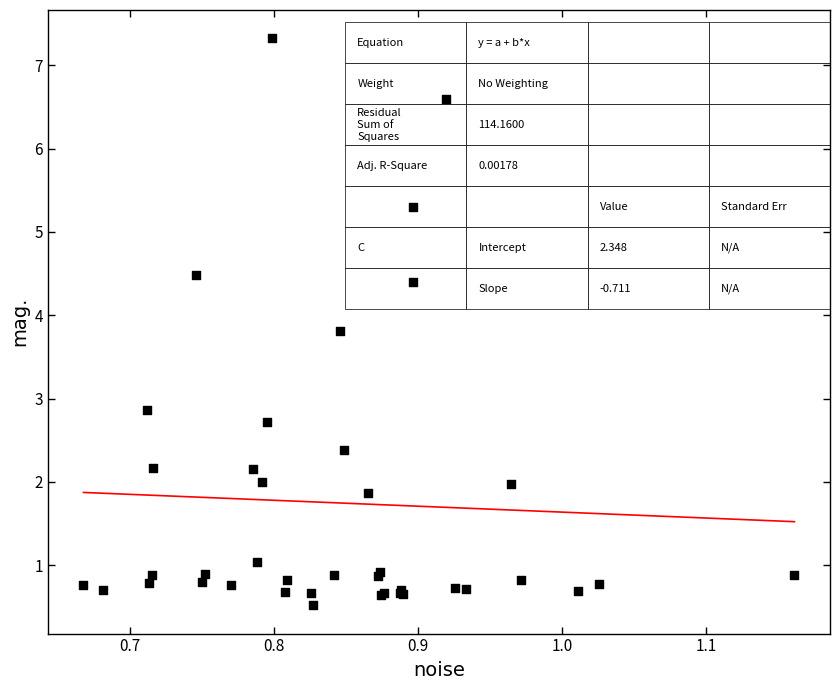

What Y value in the scatter plot is closest to 3?

2.9